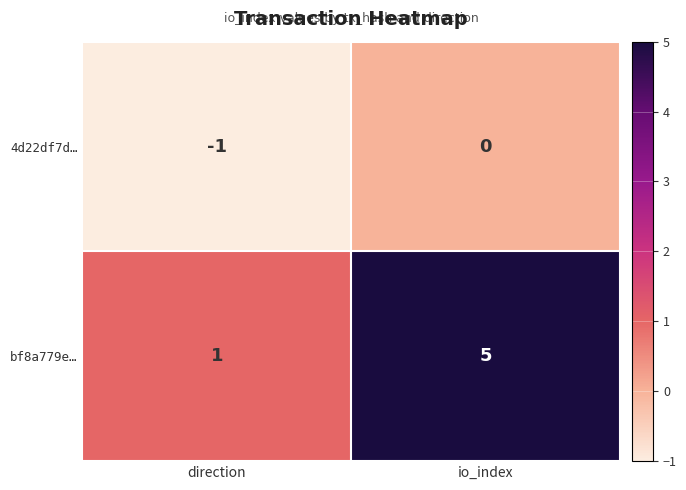

What is the sum of all bf8a779e… values?

6